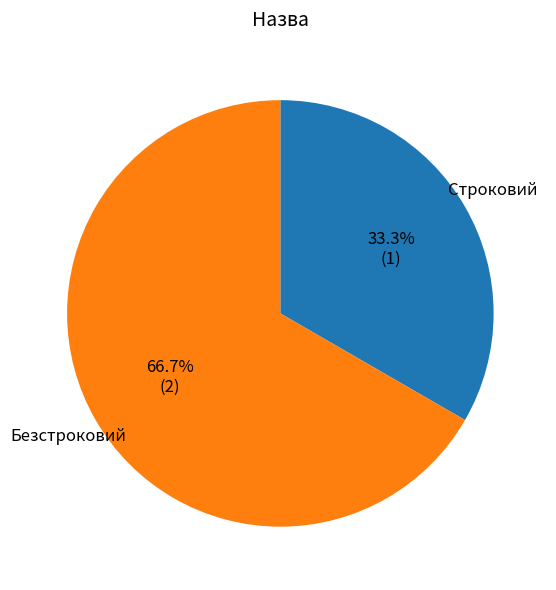

Approximately how many times larger is the value at Строковий compared to Безстроковий?

0.5